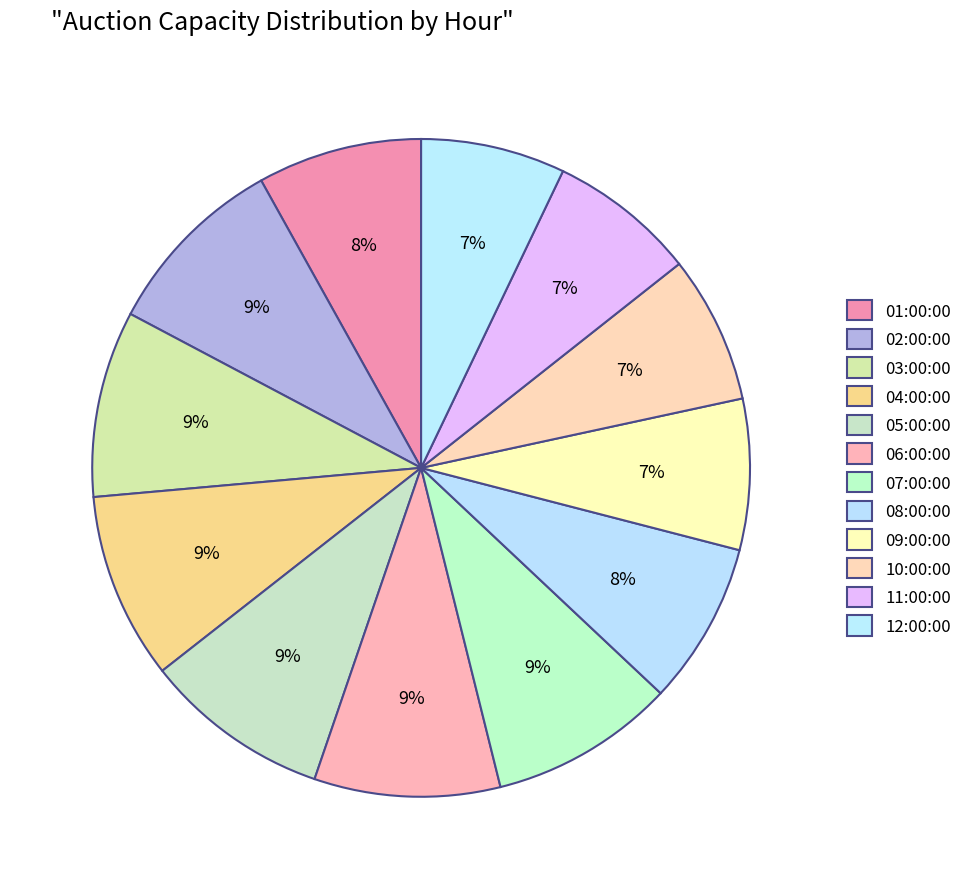

To the nearest percent, what is the difference between the 02:00:00 and 08:00:00 slice percentages?

1%